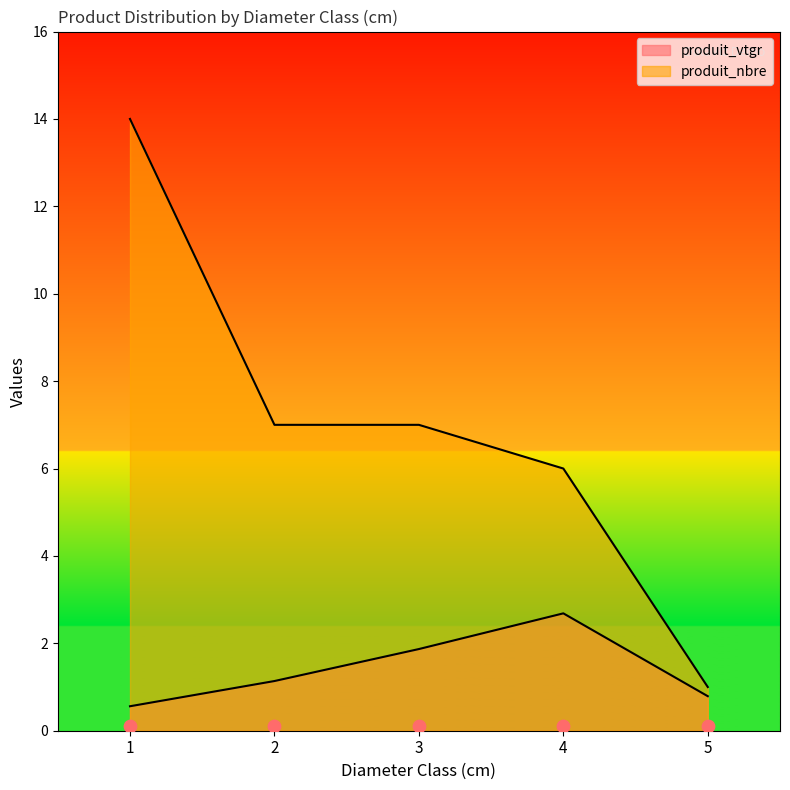

Which series has the largest total across all categories?

produit_nbre